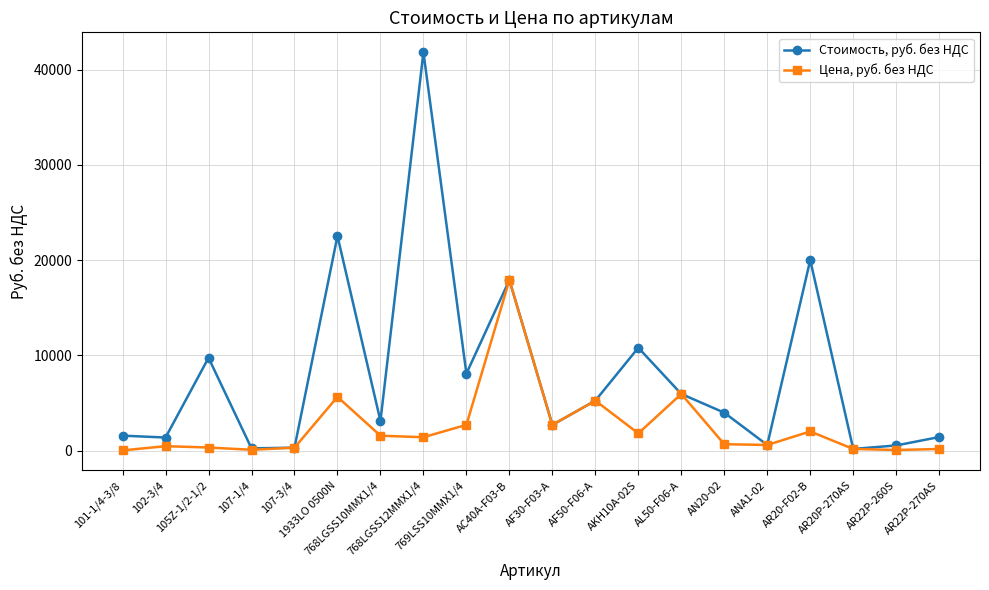

What is the highest value of the Стоимость, руб. без НДС series?

41828.6